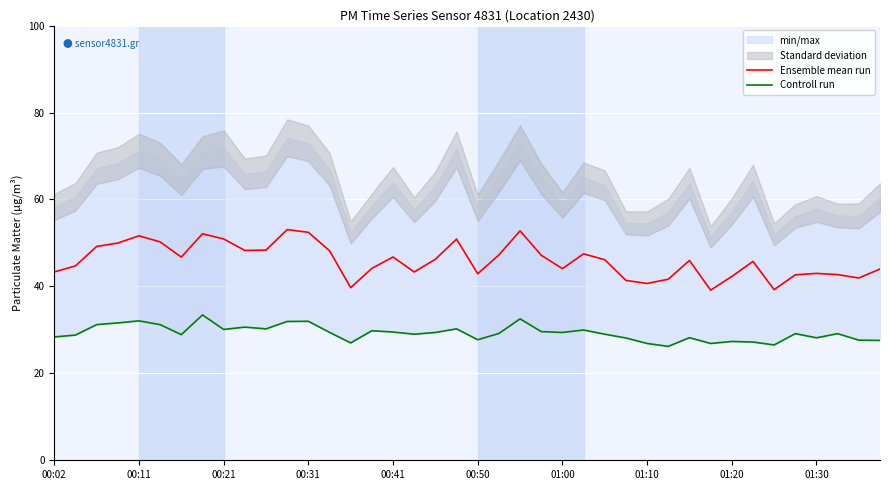

Is it true that Ensemble mean run equals 28.4 at 01:10?

False